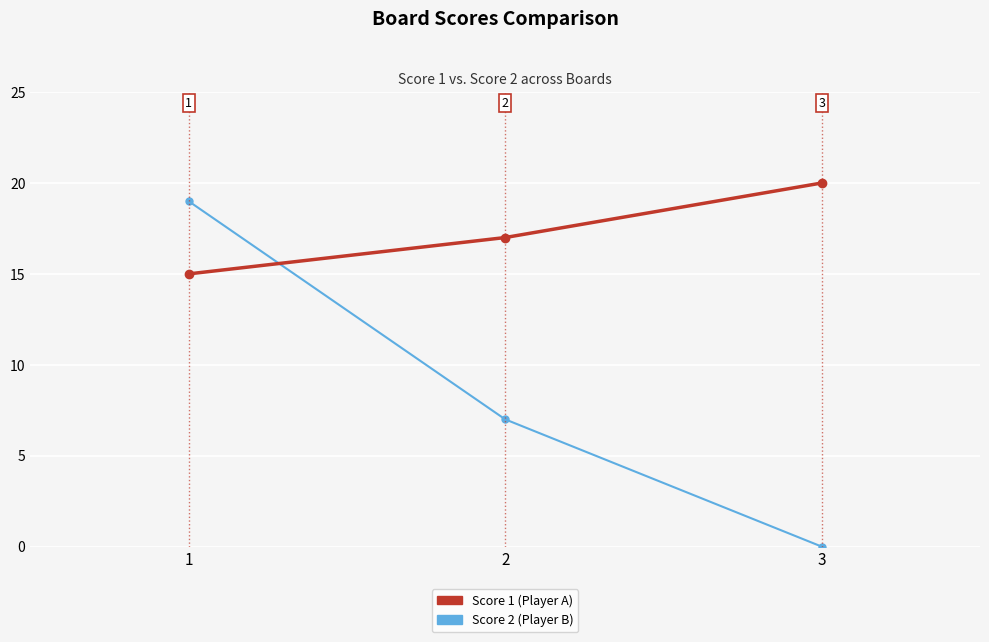

What is the spread (max minus min) of values at 1?

4